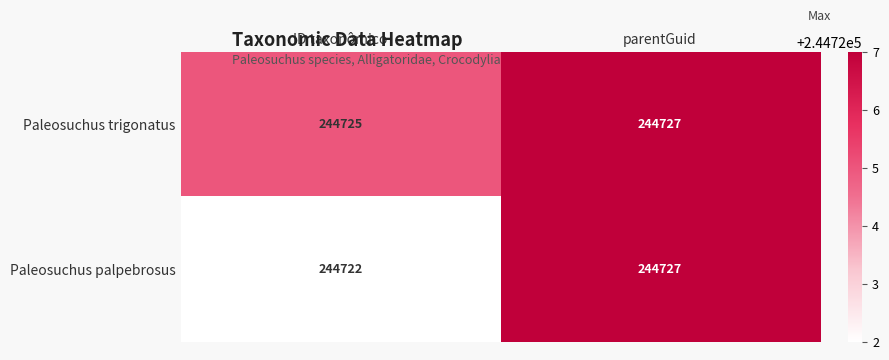

Which series has the widest spread of values?

Paleosuchus palpebrosus